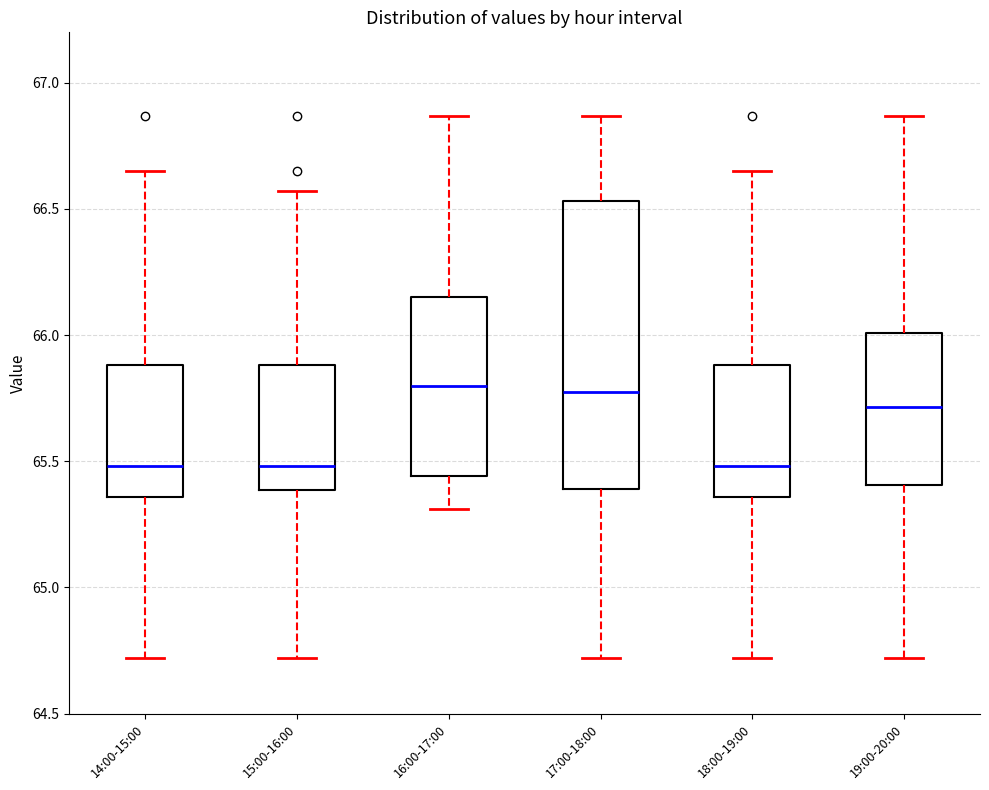

Where is the upper edge of the box for 19:00-20:00 on the y-axis? The values are not printed on the chart, so give them approximately, as read against the axis.

66.00